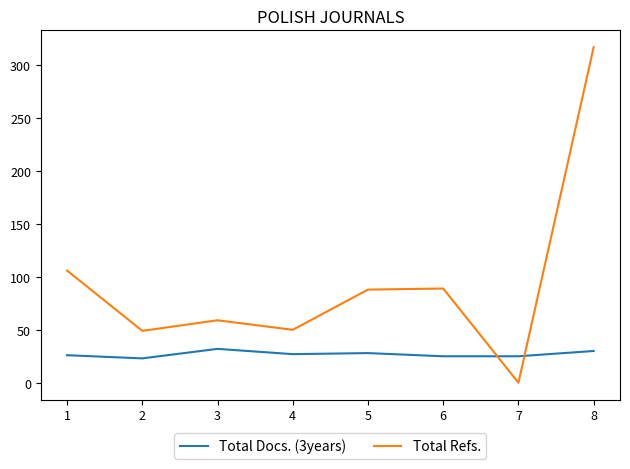

Rank the series by their maximum value, from highest to lowest.

Total Refs., Total Docs. (3years)